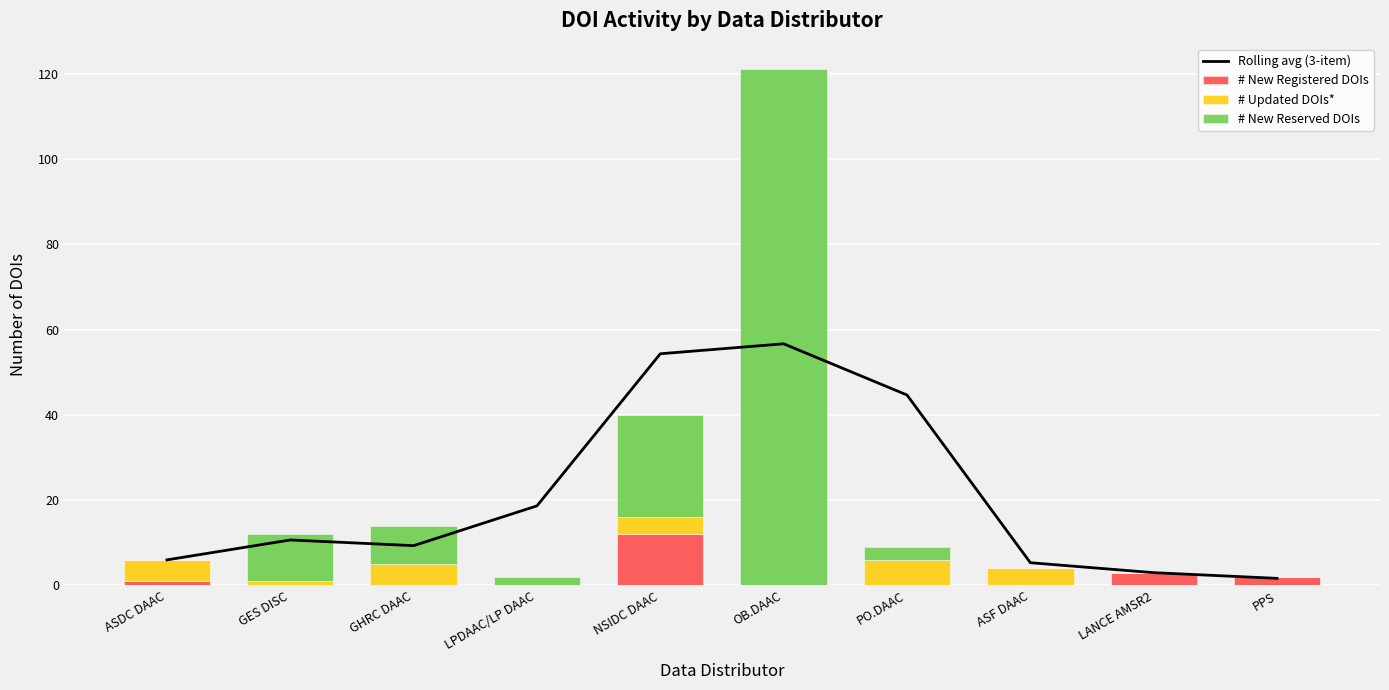

True or false: # Updated DOIs* has a value of 1.0 at GES DISC.

True